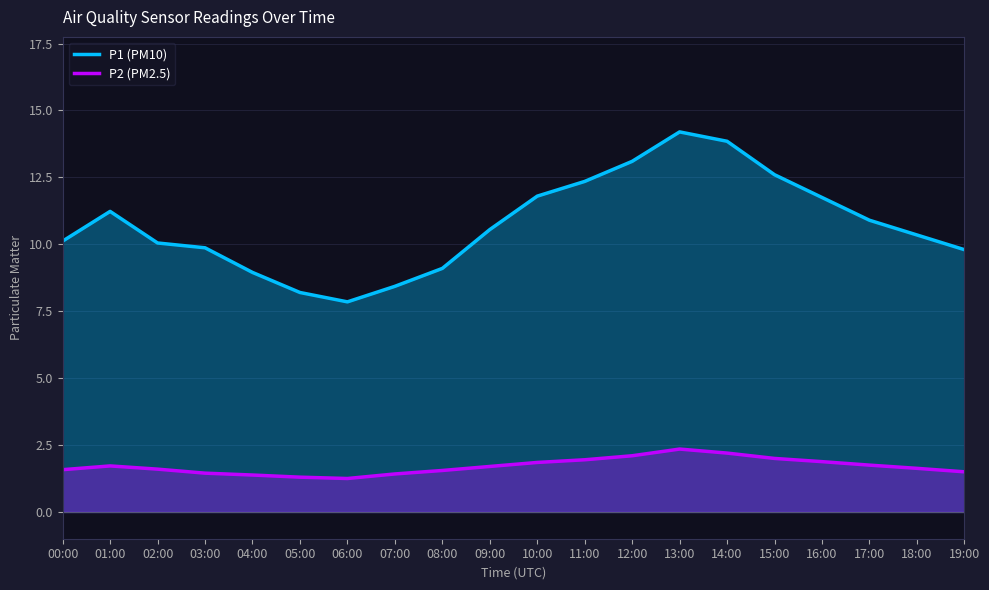

What is the difference between the maximum and minimum values in the P2 (PM2.5) series?

1.1